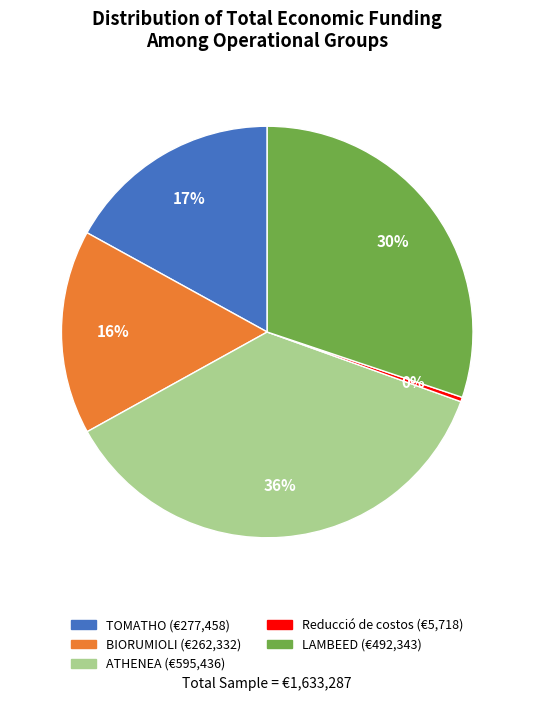

Rank the categories by value from highest to lowest.

ATHENEA, LAMBEED, TOMATHO, BIORUMIOLI, Reducció de costos